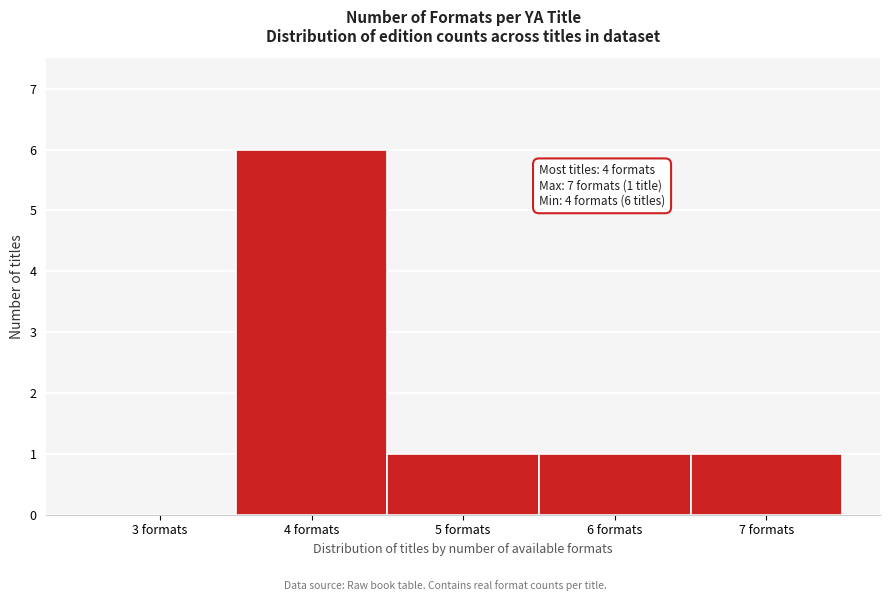

Over which range of the x-axis is the bar tallest?

3.5 to 4.5